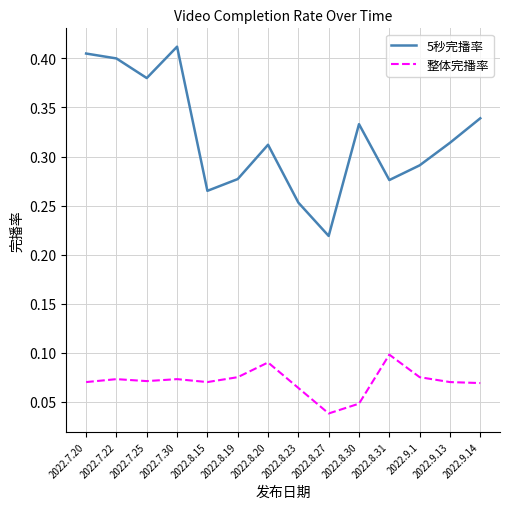

The value of 5秒完播率 at 2022.7.25 is 0.4. True or false?

True